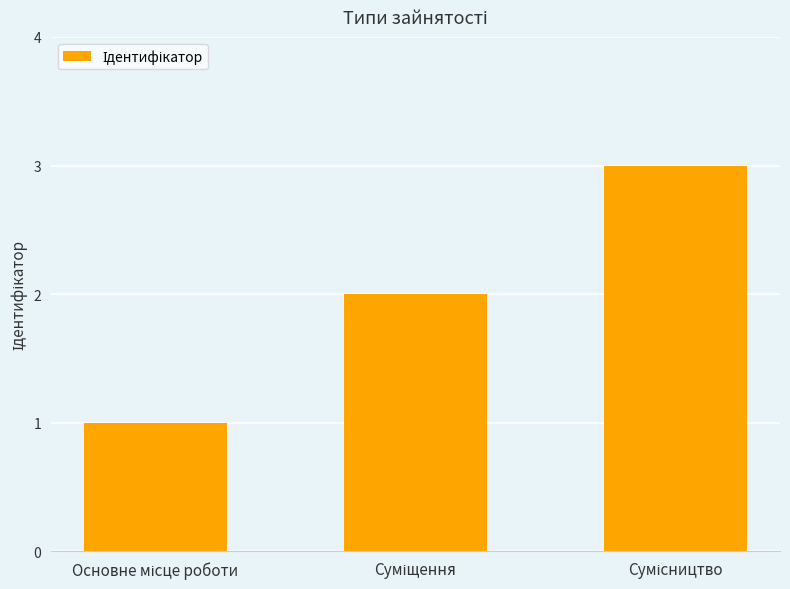

What is the value of the 3rd bar from the left?

3